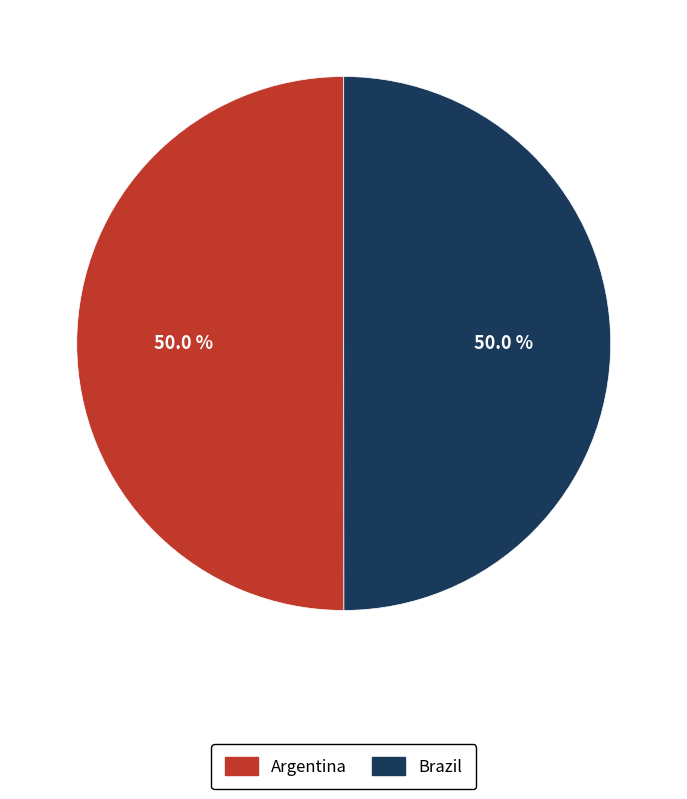

What is the ratio of the value at Brazil to the value at Argentina?

1.0